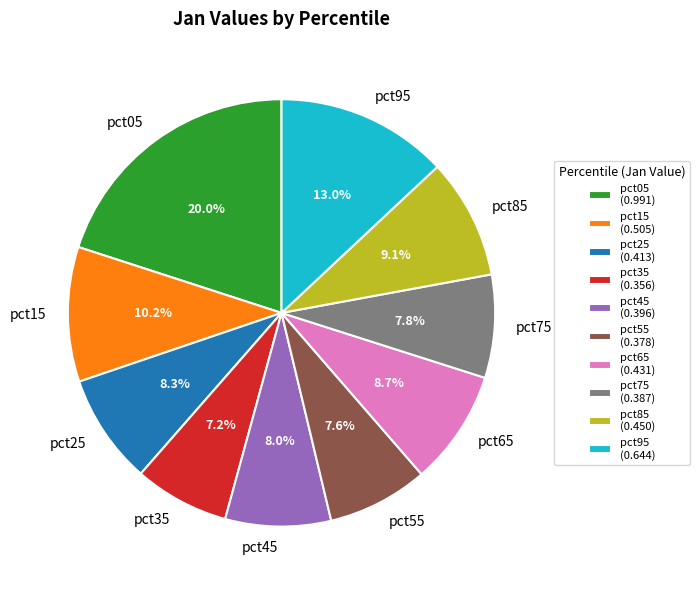

To the nearest percent, what is the difference between the pct35 and pct45 slice percentages?

1%